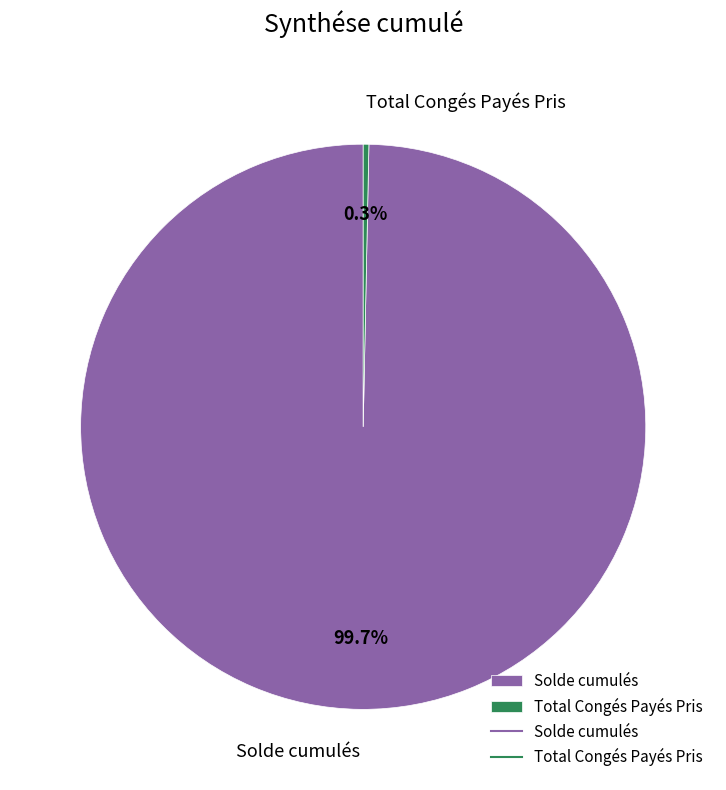

What is the total percentage of Total Congés Payés Pris and Solde cumulés?

100.0%